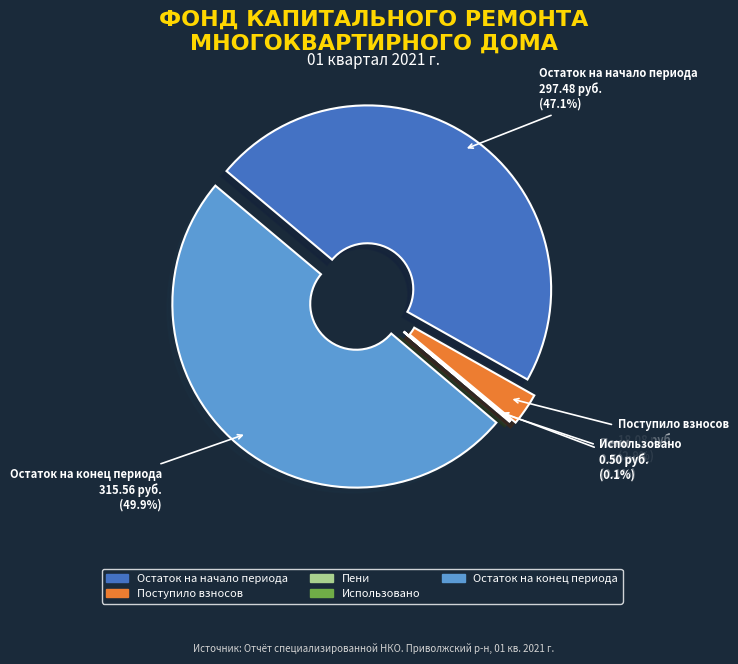

Does any single category account for the majority?

No